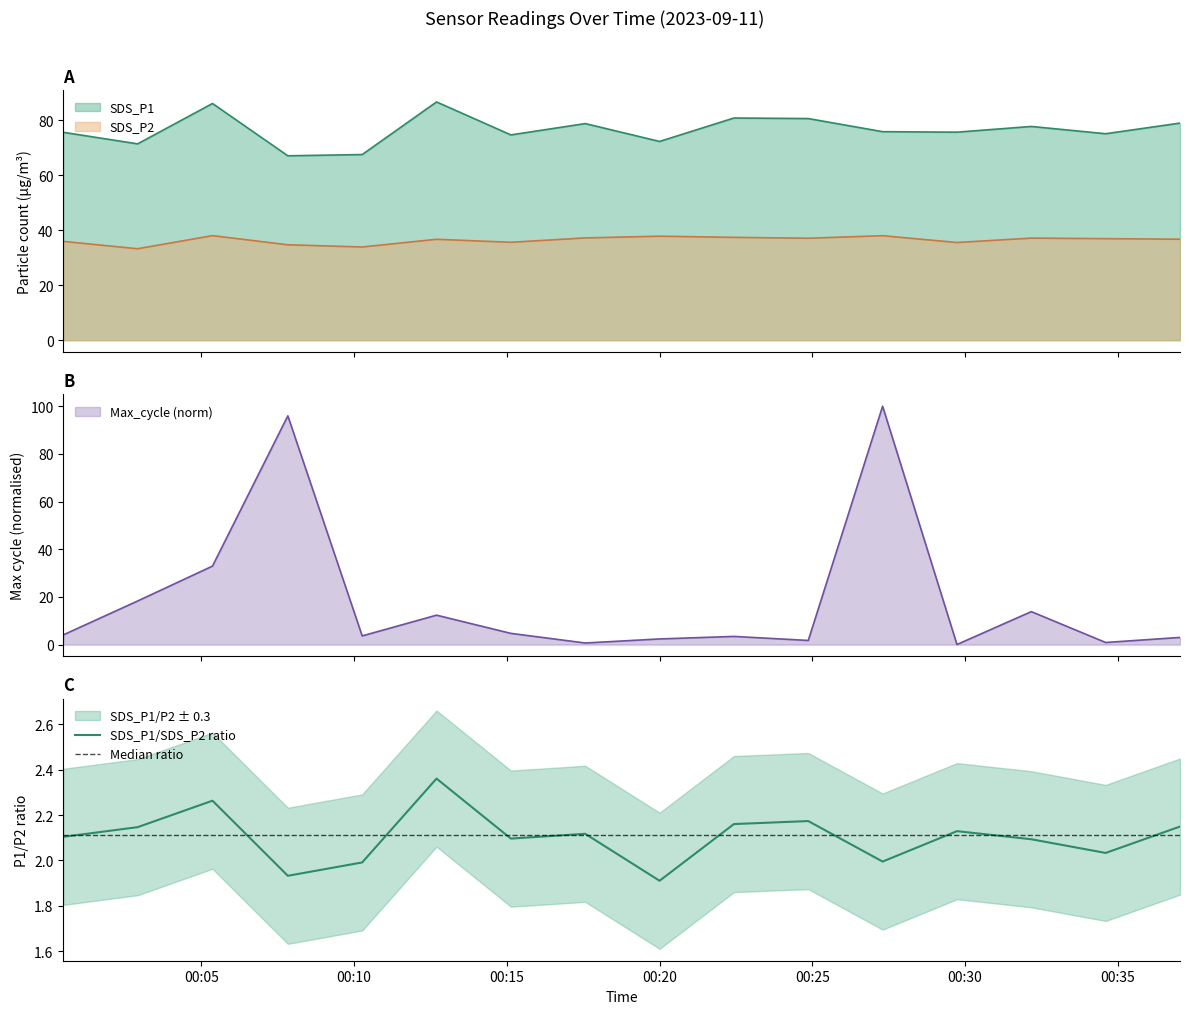

Read the SDS_P2 value at 01:00.

33.9